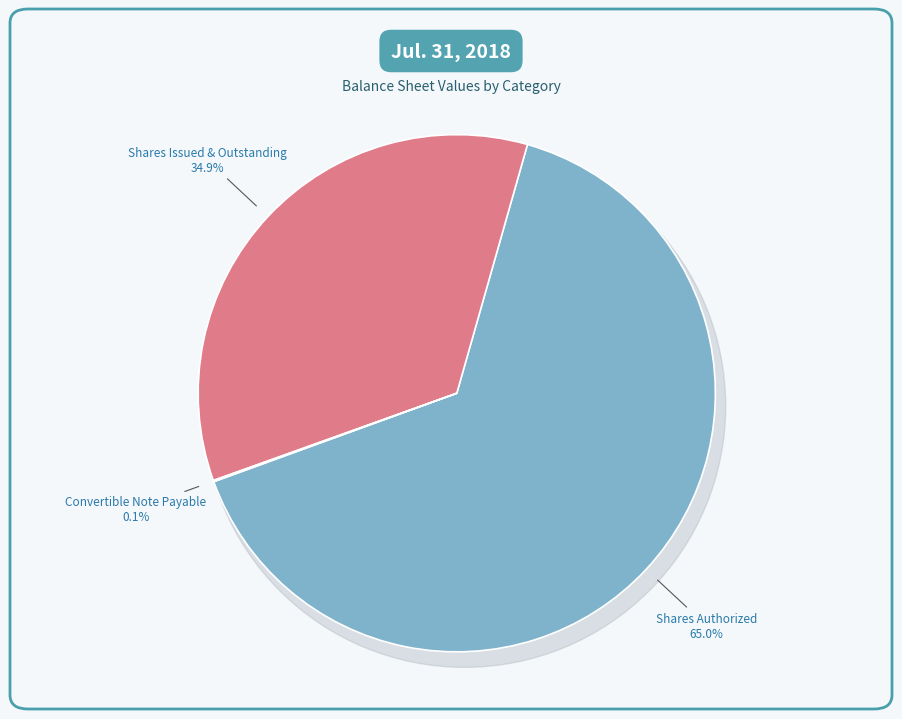

What percentage is the Common Stock, Shares Authorized slice, to the nearest percent?

65%